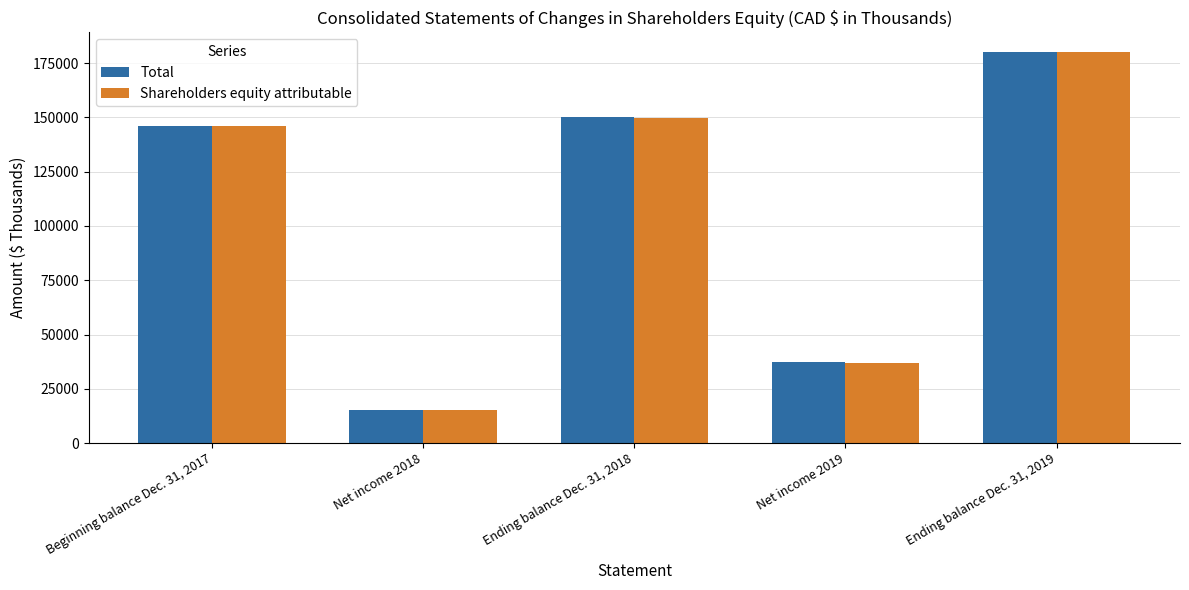

Count the number of categories in the chart.

5